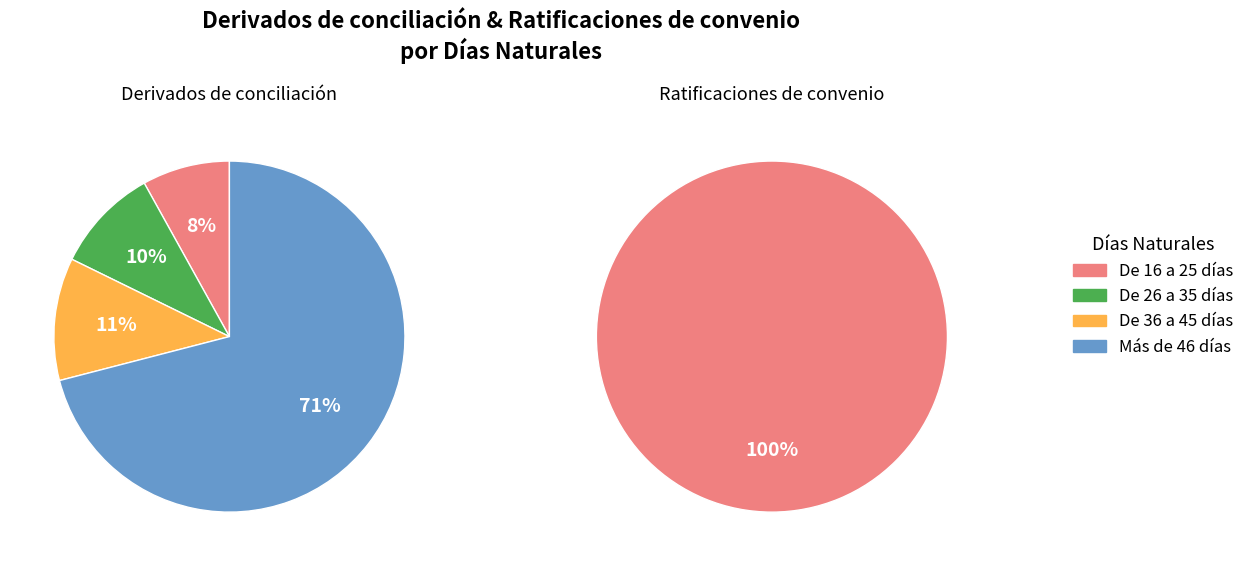

Rank the series at De 16 a 25 días from highest to lowest value.

Ratificaciones de convenio, Derivados de conciliación